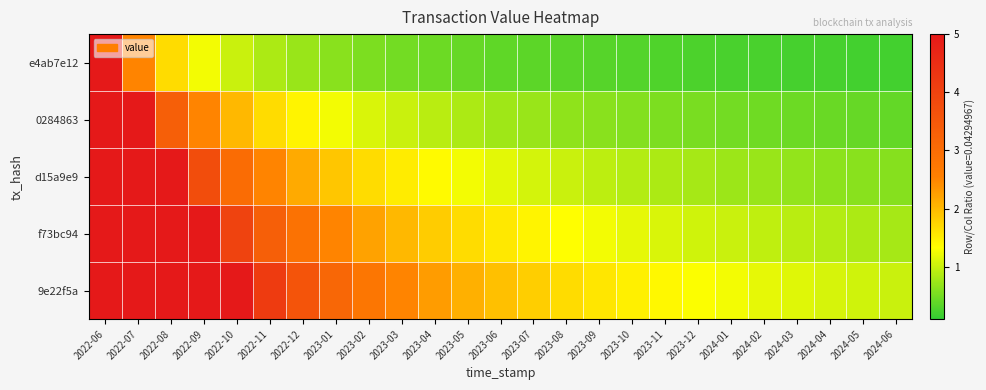

Reading right to left, transcribe all the data shown in this chart.

e4ab7e12: 2024-06=0.2	2024-05=0.2	2024-04=0.2	2024-03=0.2	2024-02=0.2	2024-01=0.2	2023-12=0.3	2023-11=0.3	2023-10=0.3	2023-09=0.3	2023-08=0.3	2023-07=0.4	2023-06=0.4	2023-05=0.4	2023-04=0.5	2023-03=0.5	2023-02=0.6	2023-01=0.6	2022-12=0.7	2022-11=0.8	2022-10=1.0	2022-09=1.2	2022-08=1.7	2022-07=2.5	2022-06=5.0
0284863: 2024-06=0.4	2024-05=0.4	2024-04=0.4	2024-03=0.5	2024-02=0.5	2024-01=0.5	2023-12=0.5	2023-11=0.6	2023-10=0.6	2023-09=0.6	2023-08=0.7	2023-07=0.7	2023-06=0.8	2023-05=0.8	2023-04=0.9	2023-03=1.0	2023-02=1.1	2023-01=1.2	2022-12=1.4	2022-11=1.7	2022-10=2.0	2022-09=2.5	2022-08=3.3	2022-07=5.0	2022-06=5.0
d15a9e9: 2024-06=0.6	2024-05=0.6	2024-04=0.7	2024-03=0.7	2024-02=0.7	2024-01=0.7	2023-12=0.8	2023-11=0.8	2023-10=0.9	2023-09=0.9	2023-08=1.0	2023-07=1.1	2023-06=1.2	2023-05=1.2	2023-04=1.4	2023-03=1.5	2023-02=1.7	2023-01=1.9	2022-12=2.1	2022-11=2.5	2022-10=3.0	2022-09=3.8	2022-08=5.0	2022-07=5.0	2022-06=5.0
f73bc94: 2024-06=0.8	2024-05=0.8	2024-04=0.9	2024-03=0.9	2024-02=1.0	2024-01=1.0	2023-12=1.1	2023-11=1.1	2023-10=1.2	2023-09=1.2	2023-08=1.3	2023-07=1.4	2023-06=1.5	2023-05=1.7	2023-04=1.8	2023-03=2.0	2023-02=2.2	2023-01=2.5	2022-12=2.9	2022-11=3.3	2022-10=4.0	2022-09=5.0	2022-08=5.0	2022-07=5.0	2022-06=5.0
9e22f5a: 2024-06=1.0	2024-05=1.0	2024-04=1.1	2024-03=1.1	2024-02=1.2	2024-01=1.2	2023-12=1.3	2023-11=1.4	2023-10=1.5	2023-09=1.6	2023-08=1.7	2023-07=1.8	2023-06=1.9	2023-05=2.1	2023-04=2.3	2023-03=2.5	2023-02=2.8	2023-01=3.1	2022-12=3.6	2022-11=4.2	2022-10=5.0	2022-09=5.0	2022-08=5.0	2022-07=5.0	2022-06=5.0